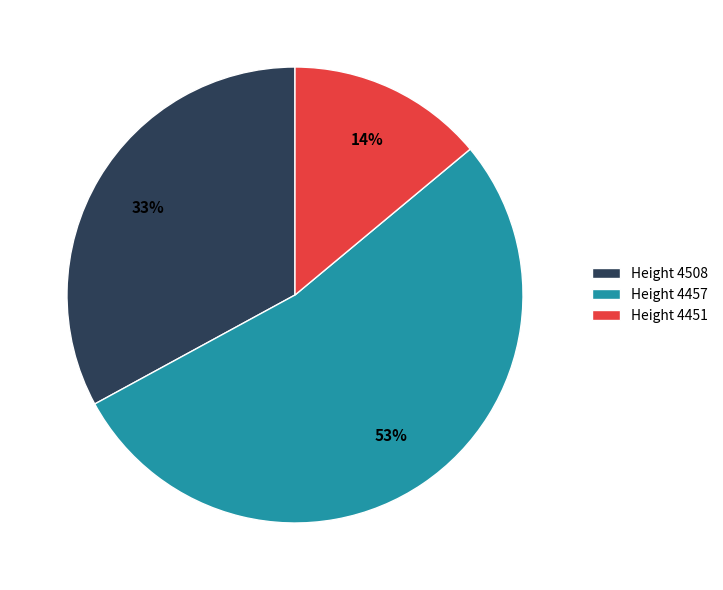

To the nearest percent, what percentage of the pie is Height 4451?

14%